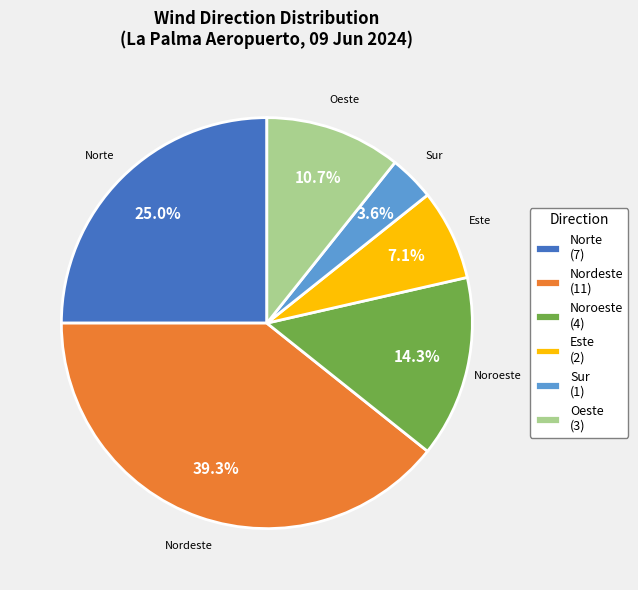

To the nearest percent, what is the combined percentage of Oeste and Noroeste?

25%